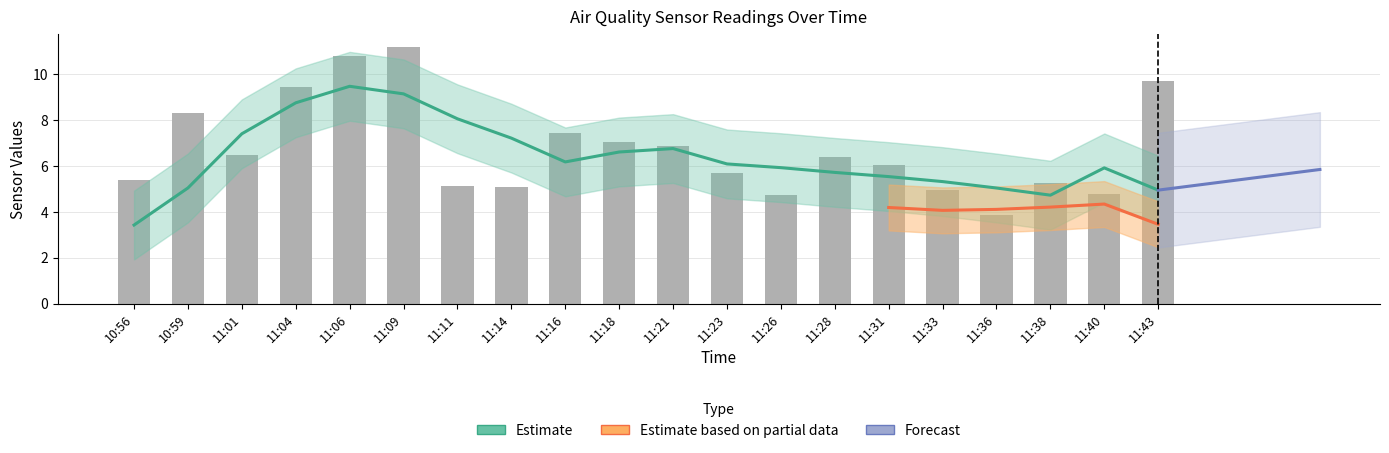

What is the approximate value of SDS_P1 at 11:21?

6.9